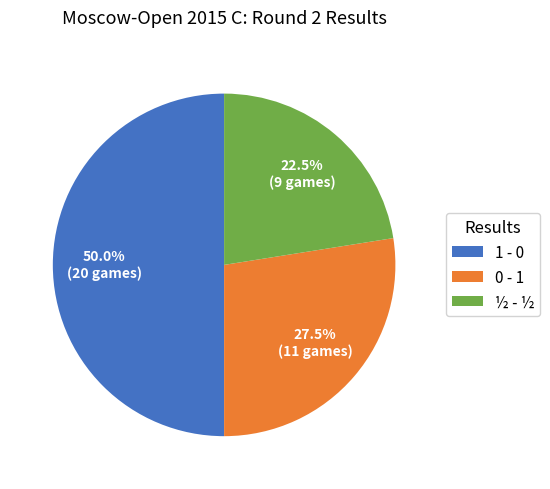

Does ½ - ½ represent more than half of the total?

No